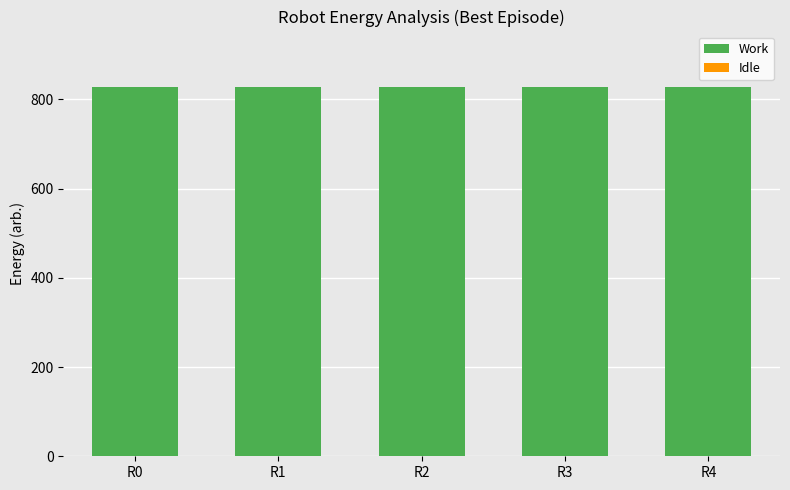

Which label corresponds to the largest value in the chart?

R0